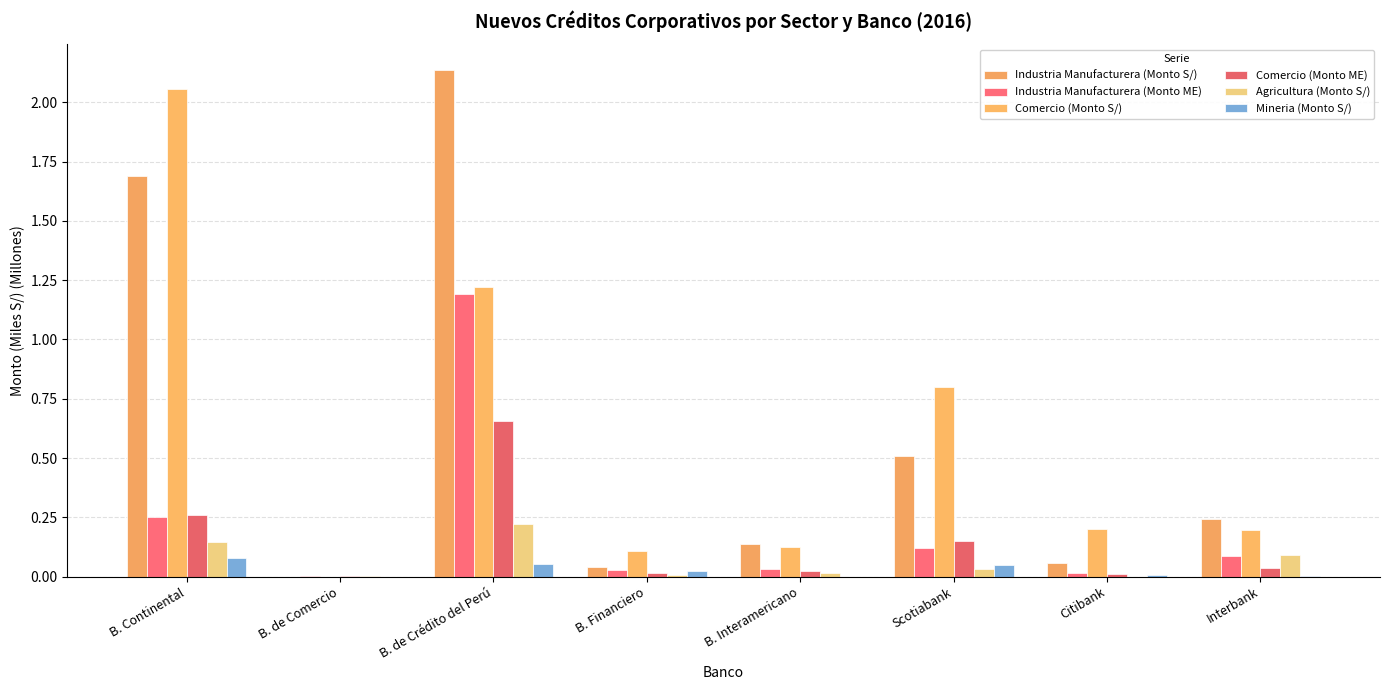

Does the chart contain stacked bars?

No